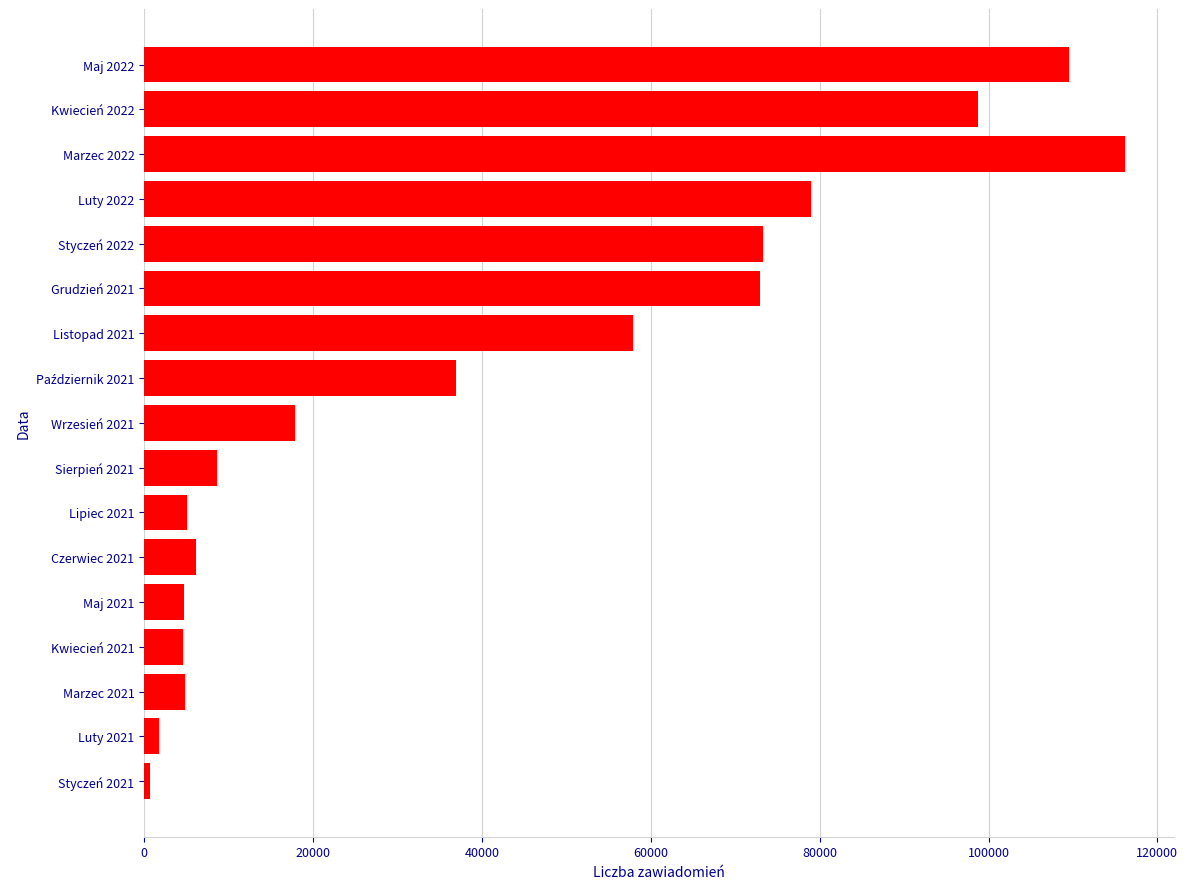

What is the difference between the second highest and minimum values?

108806